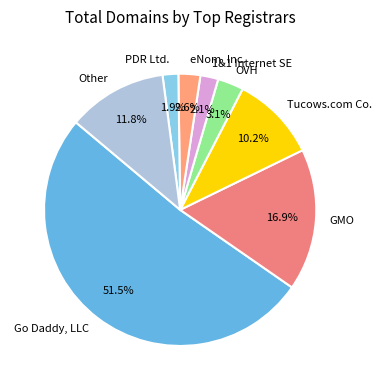

What is the largest slice in the pie chart?

Go Daddy, LLC